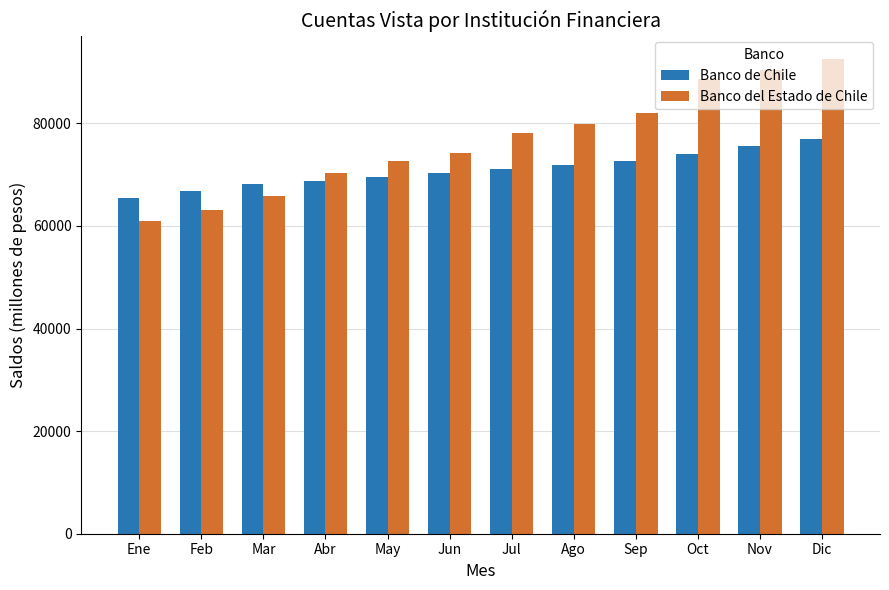

What is the difference between the second highest and second lowest values in the Banco del Estado de Chile series?

27234